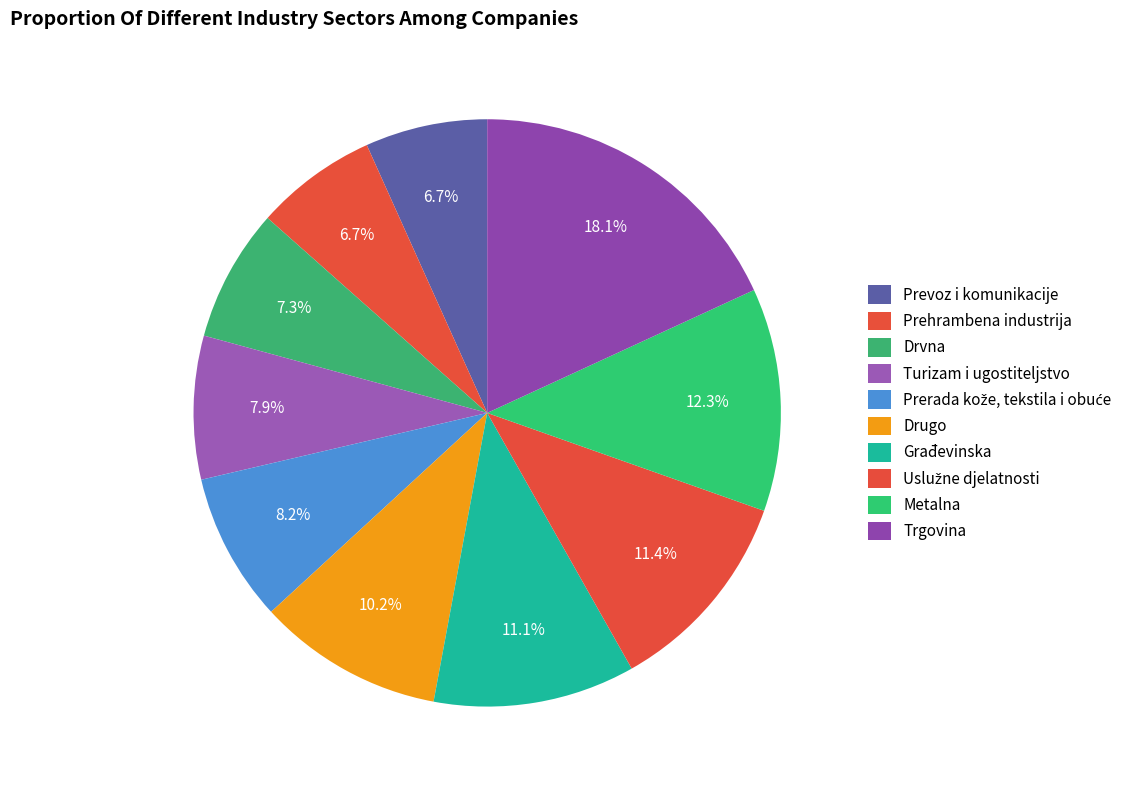

True or false: Uslužne djelatnosti accounts for 11% of the total.

True